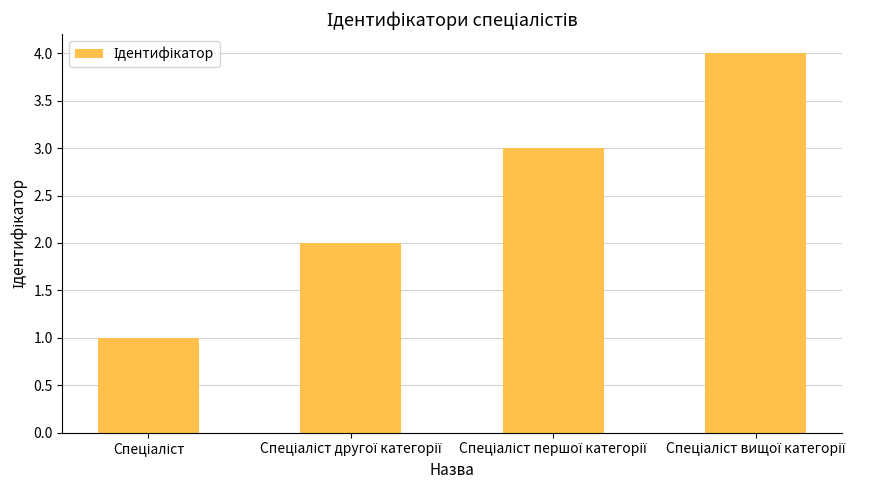

What is the sum of all values?

10